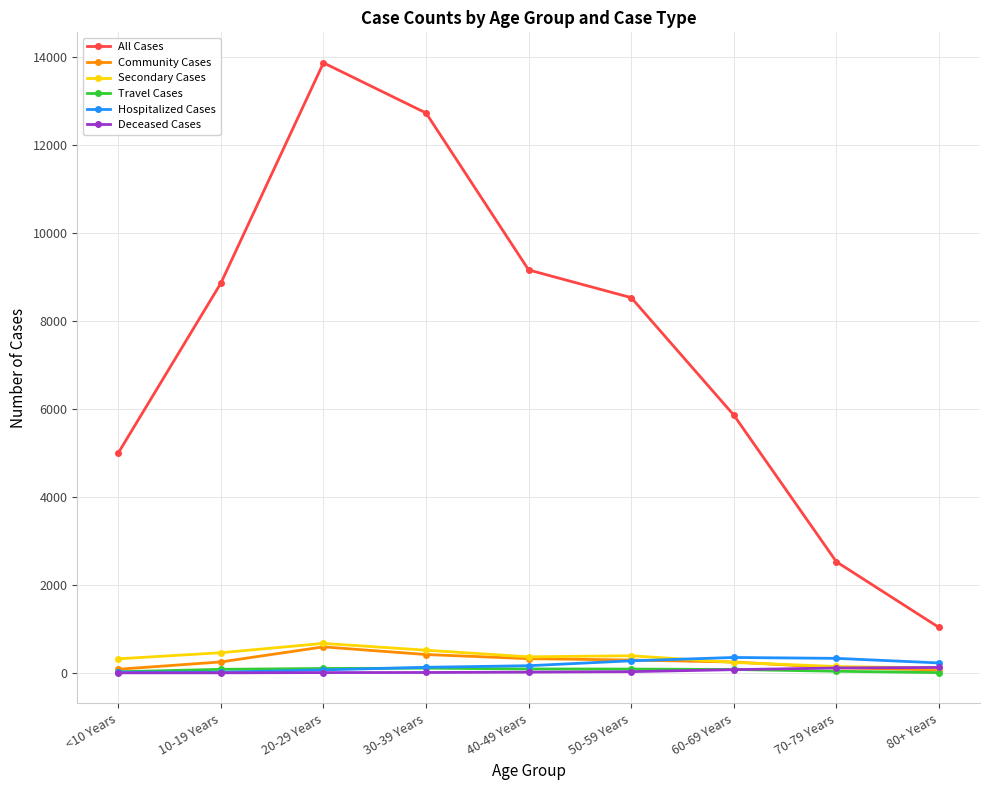

Where is the first local maximum for All Cases?

20-29 Years